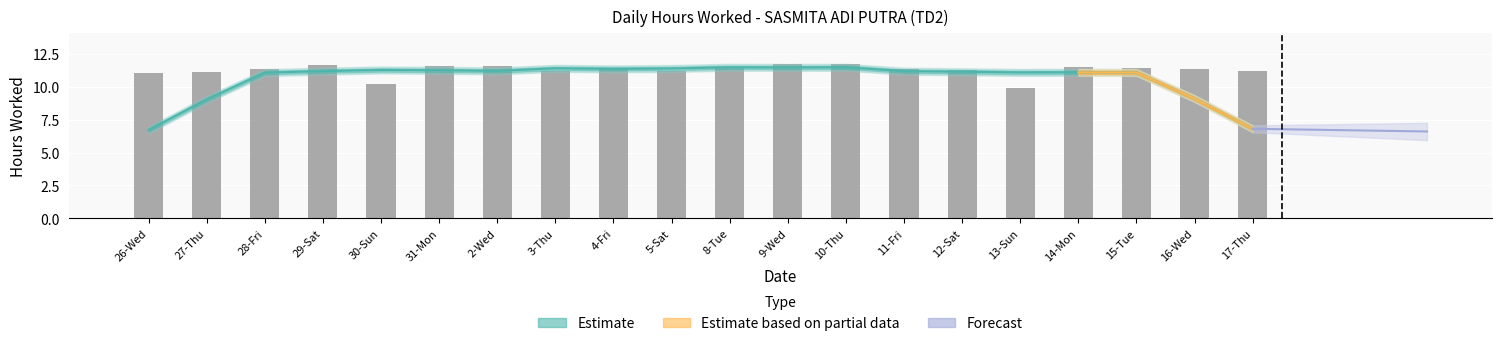

List the labels in order of value, smallest first.

13-Sun, 30-Sun, 26-Wed, 27-Thu, 5-Sat, 3-Thu, 17-Thu, 12-Sat, 11-Fri, 16-Wed, 28-Fri, 4-Fri, 8-Tue, 15-Tue, 14-Mon, 2-Wed, 31-Mon, 29-Sat, 10-Thu, 9-Wed